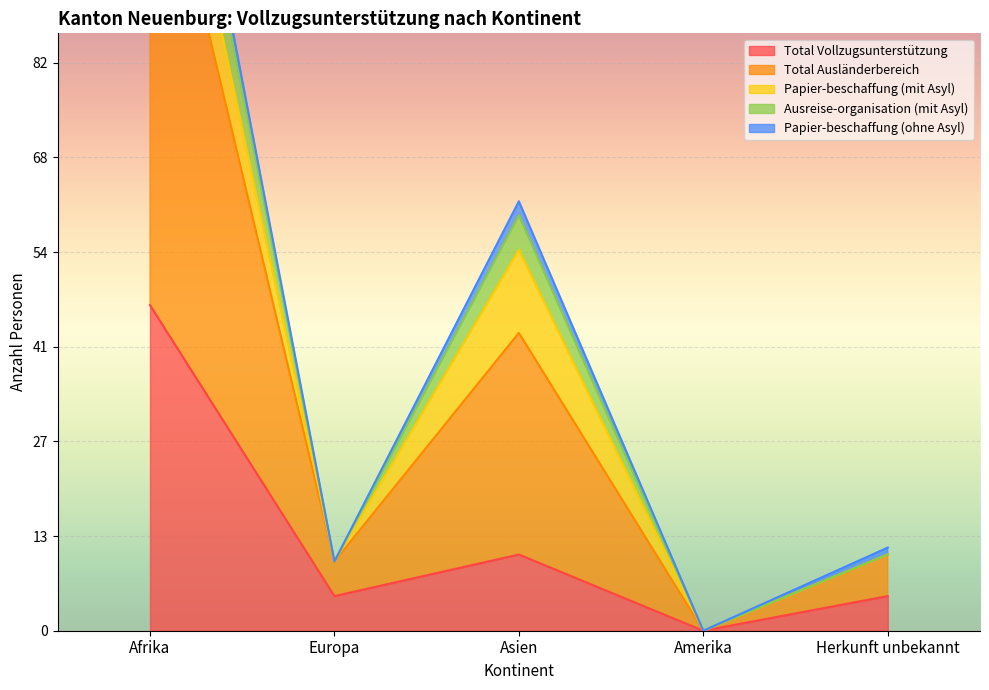

What is the label of the 1st point from the right?

Herkunft unbekannt